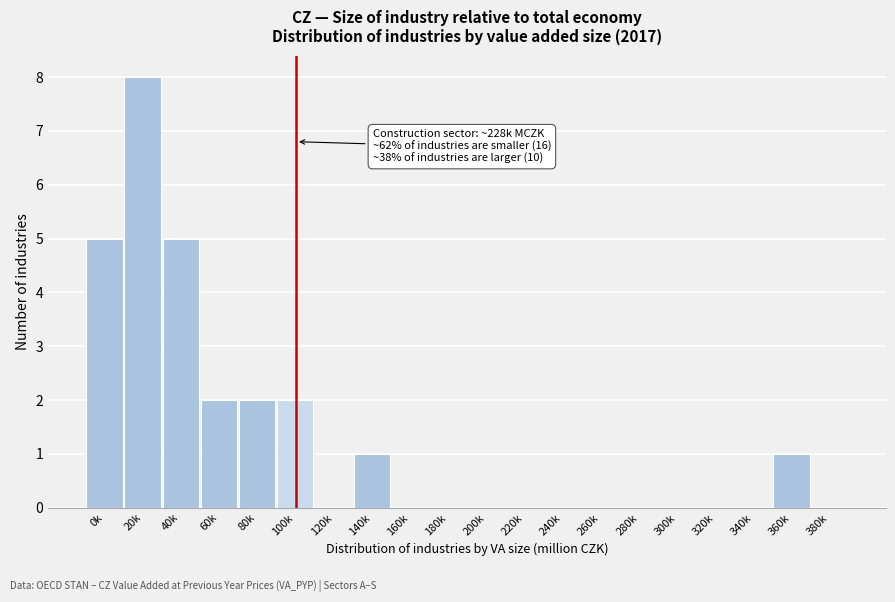

Reading right to left, what are all the values shown in this chart?

380k=0	360k=1	340k=0	320k=0	300k=0	280k=0	260k=0	240k=0	220k=0	200k=0	180k=0	160k=0	140k=1	120k=0	100k=2	80k=2	60k=2	40k=5	20k=8	0k=5